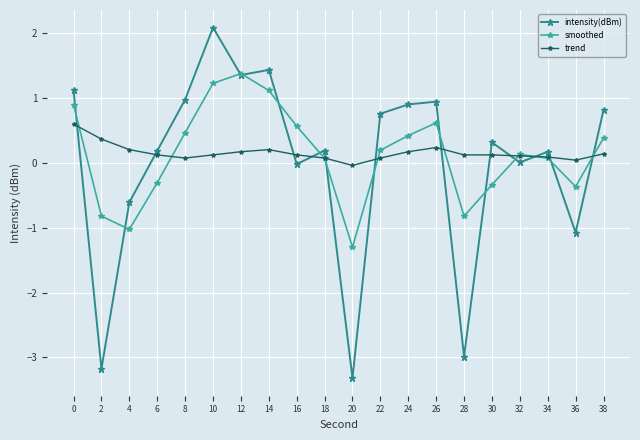

What is the total value across all series at 26?

1.8